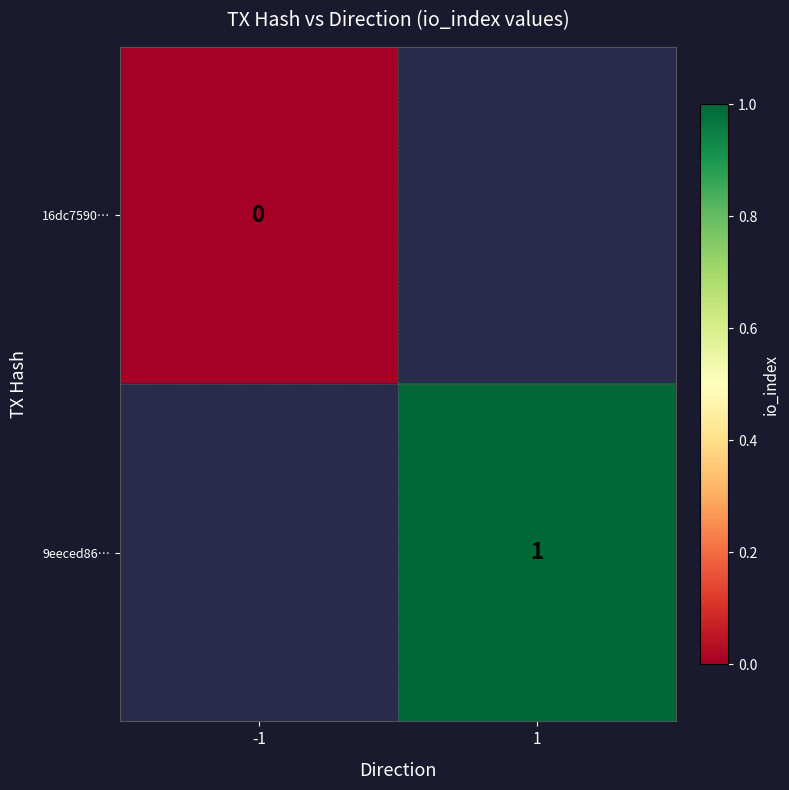

True or false: 9eeced86… has a value of 2 at 1.

False